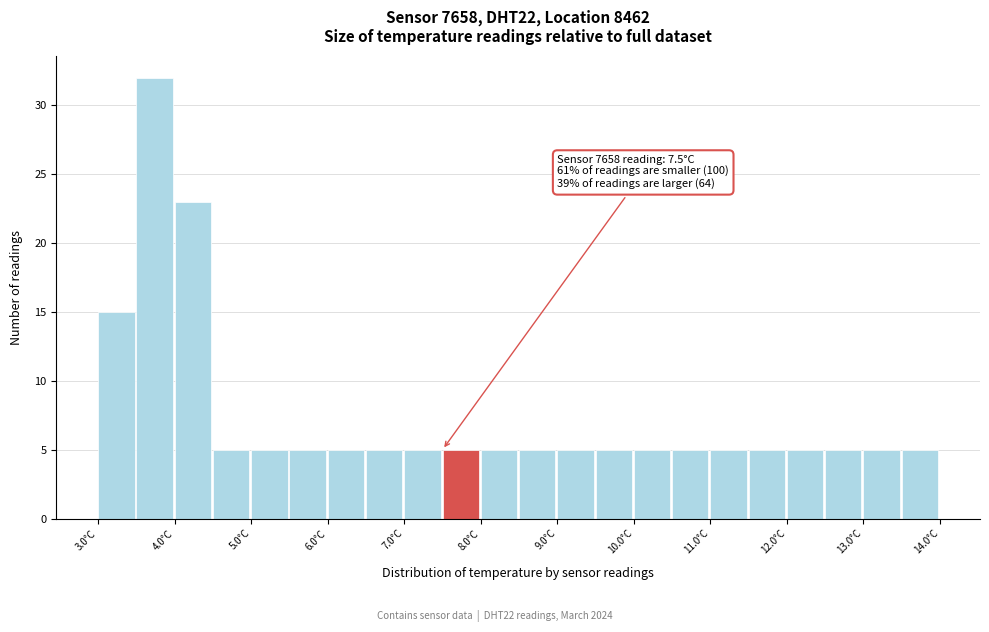

Which range on the x-axis has the tallest bar?

3.5 to 4.0